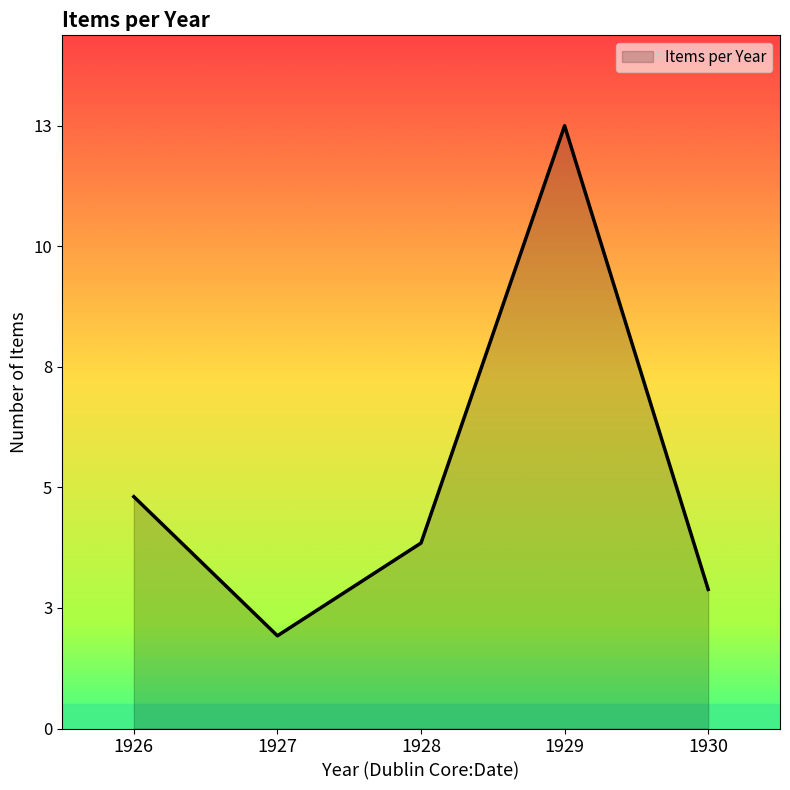

Rank the categories by value from lowest to highest.

1927, 1930, 1928, 1926, 1929